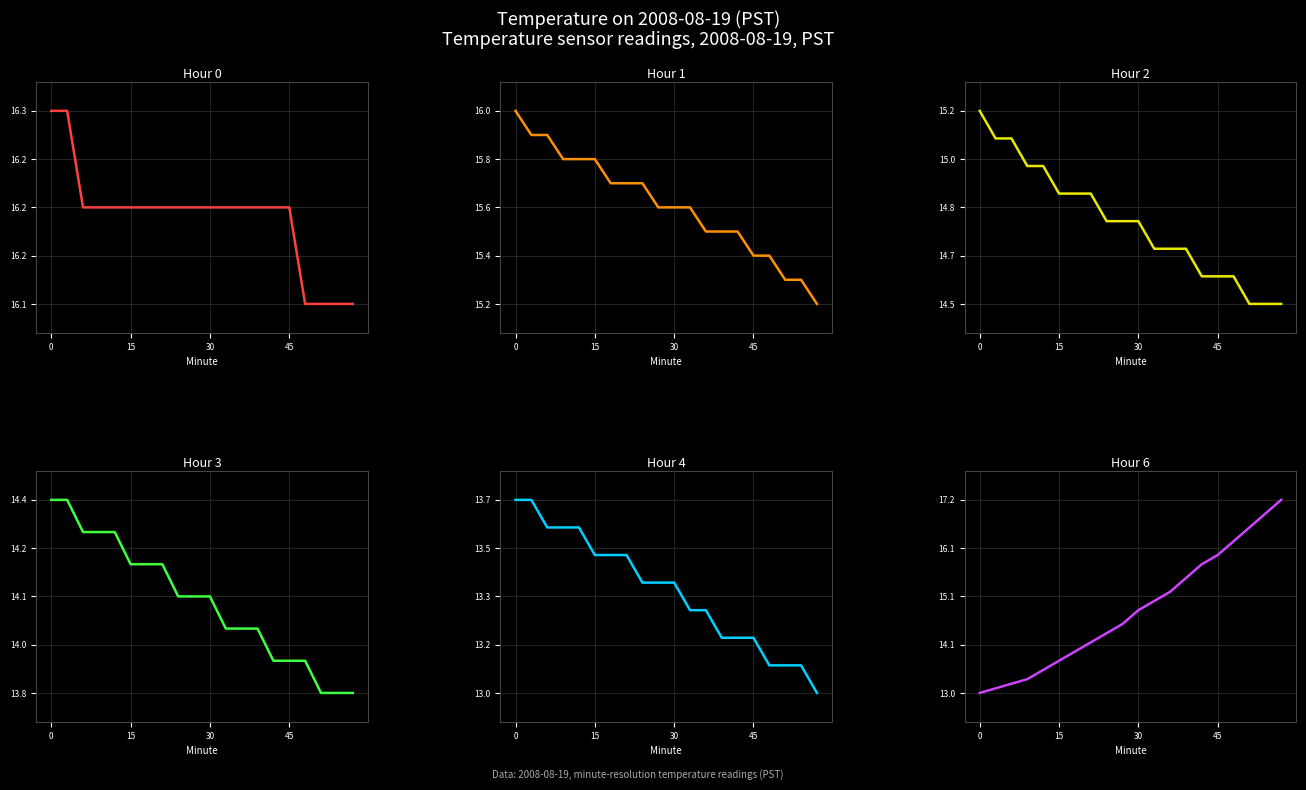

True or false: Hour 6 and Hour 2 intersect in this chart.

False